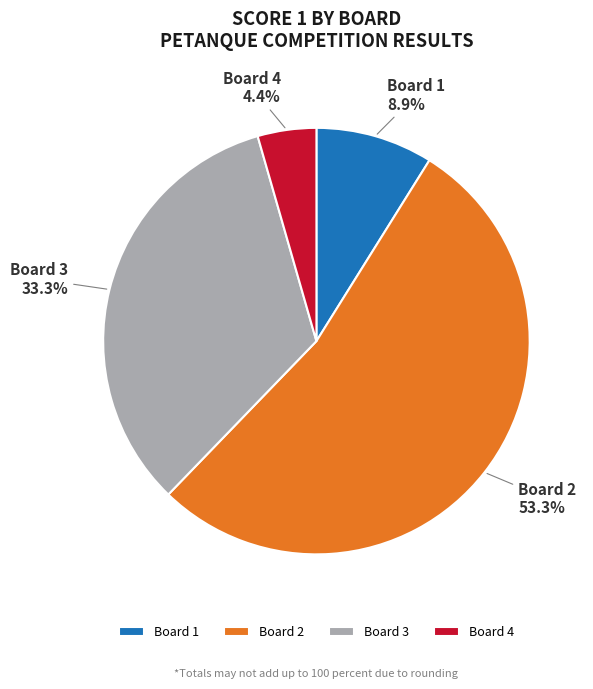

Combined, what portion of the pie is Board 4 and Board 1?

13.3%